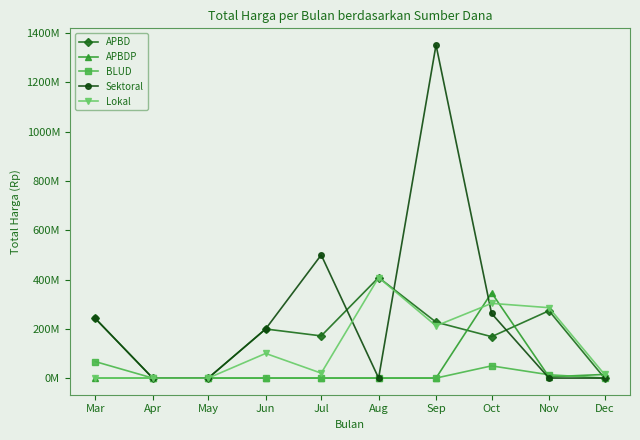

Reading left to right, extract all data points from this chart.

APBD: 241906245	0	0	199200000	171112500	408075000	227000000	168000000	273205000	0
APBDP: 0	0	0	0	0	0	0	346293150	5093000	14750000
BLUD: 66871000	0	0	0	0	0	0	49478000	13442000	0
Sektoral: 241906245	0	0	199200000	499621780	0	1351682000	262118150	0	0
Lokal: 0	0	0	100000000	19950000	408075000	211852000	303168000	285643000	14750000